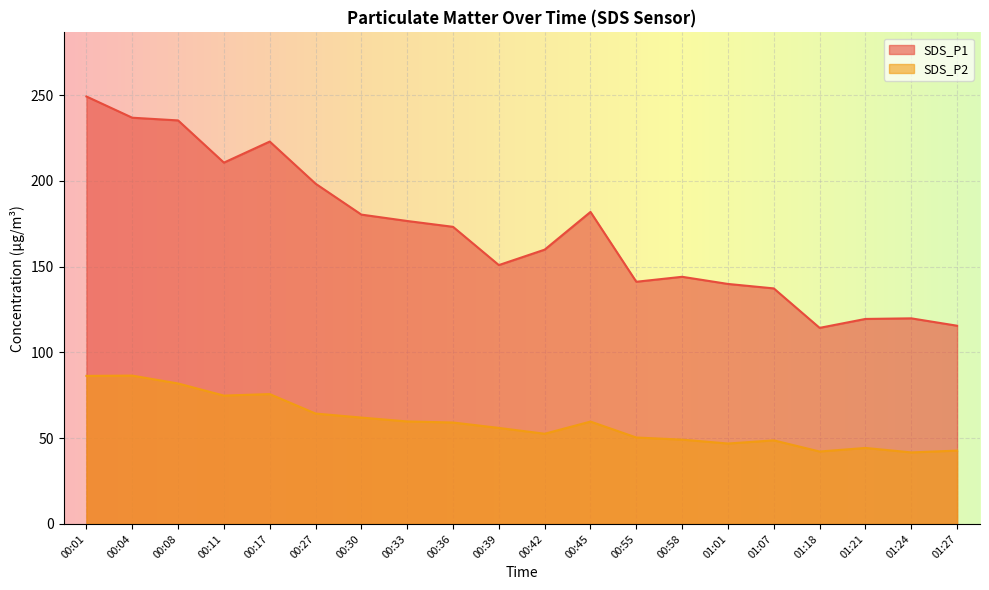

Reading left to right, extract all data points from this chart.

SDS_P1: 249.2	236.8	235.2	210.6	222.9	198.3	180.3	176.6	173.2	150.9	159.9	181.9	141.2	144.1	139.9	137.3	114.3	119.5	119.8	115.5
SDS_P2: 86.3	86.5	81.9	74.8	75.7	64.3	62.0	59.8	59.1	56.0	52.6	59.7	50.4	49.1	46.9	48.7	42.2	44.3	41.7	42.8